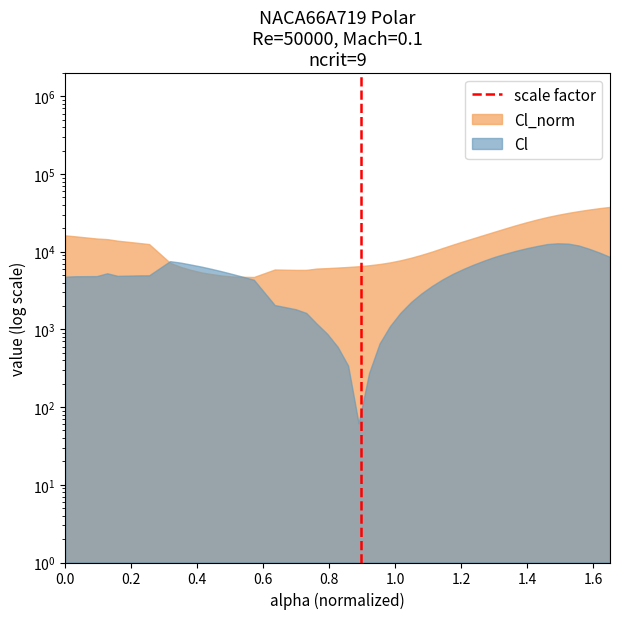

How many data points are less than 1?

1